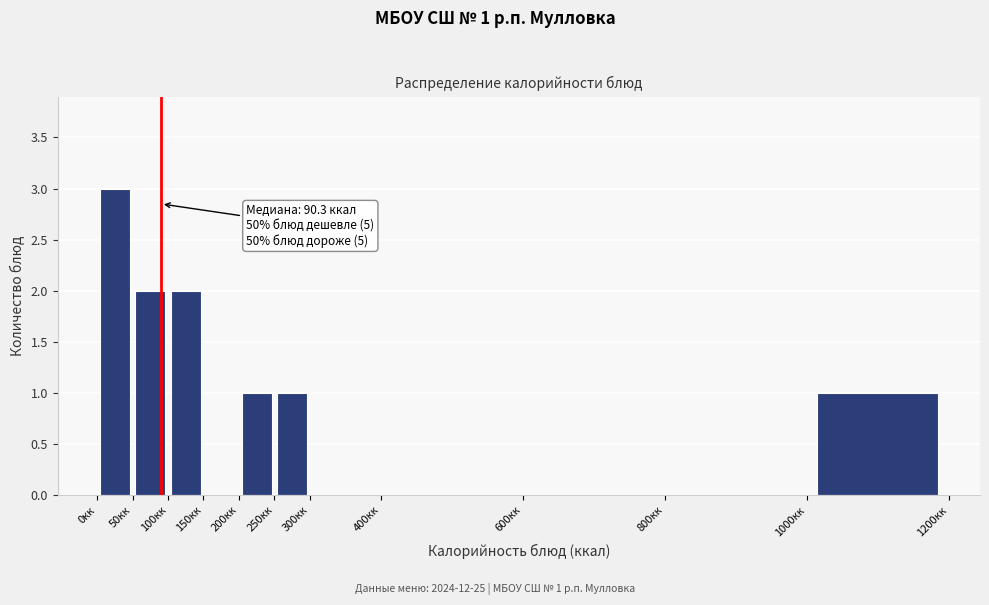

Which range on the x-axis has the tallest bar?

0 to 50